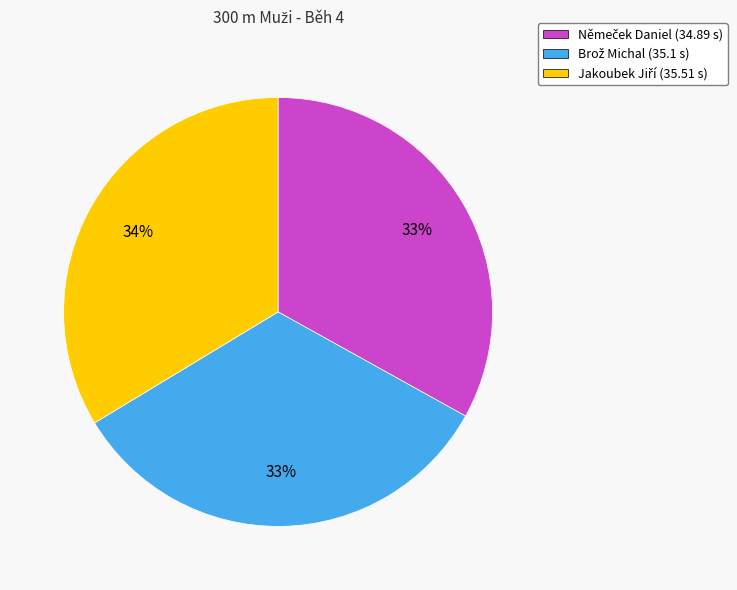

How many segments does this pie chart have?

3